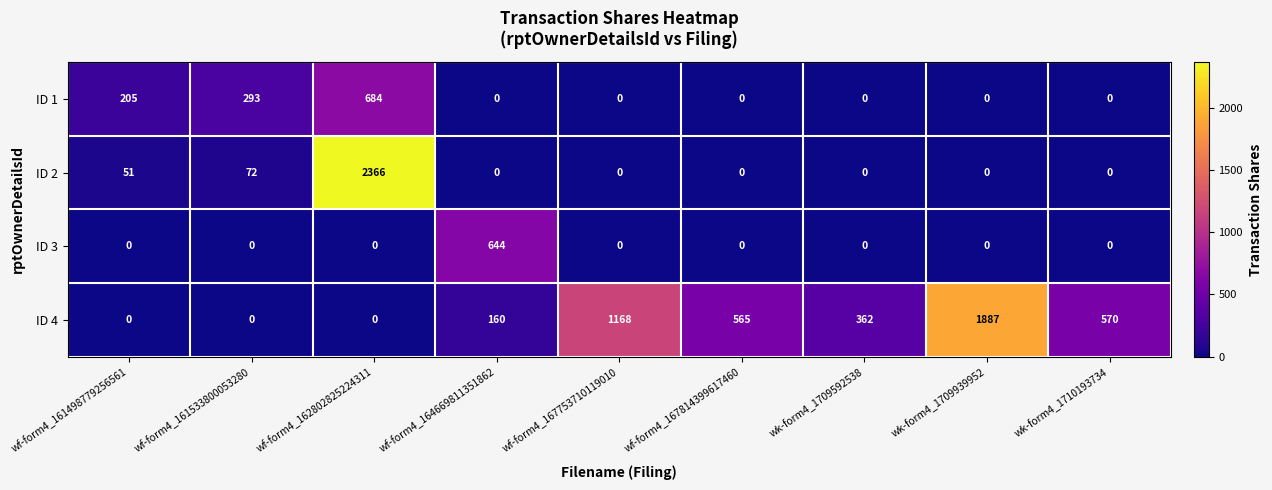

What is the difference between the highest and lowest values at wf-form4_161533800053280?

293